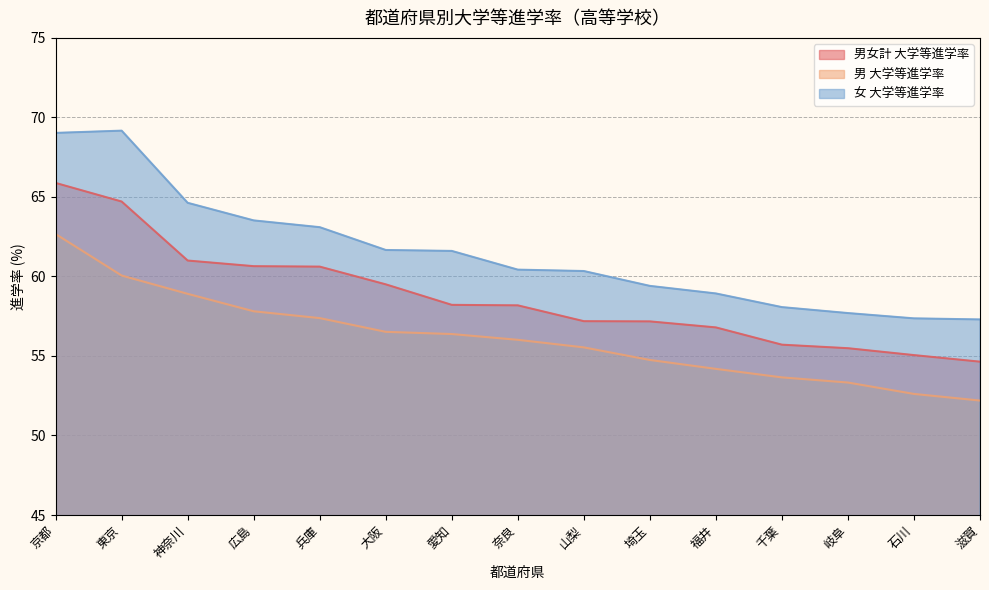

What is the difference between the maximum and minimum values in the 男女計 大学等進学率 series?

11.2